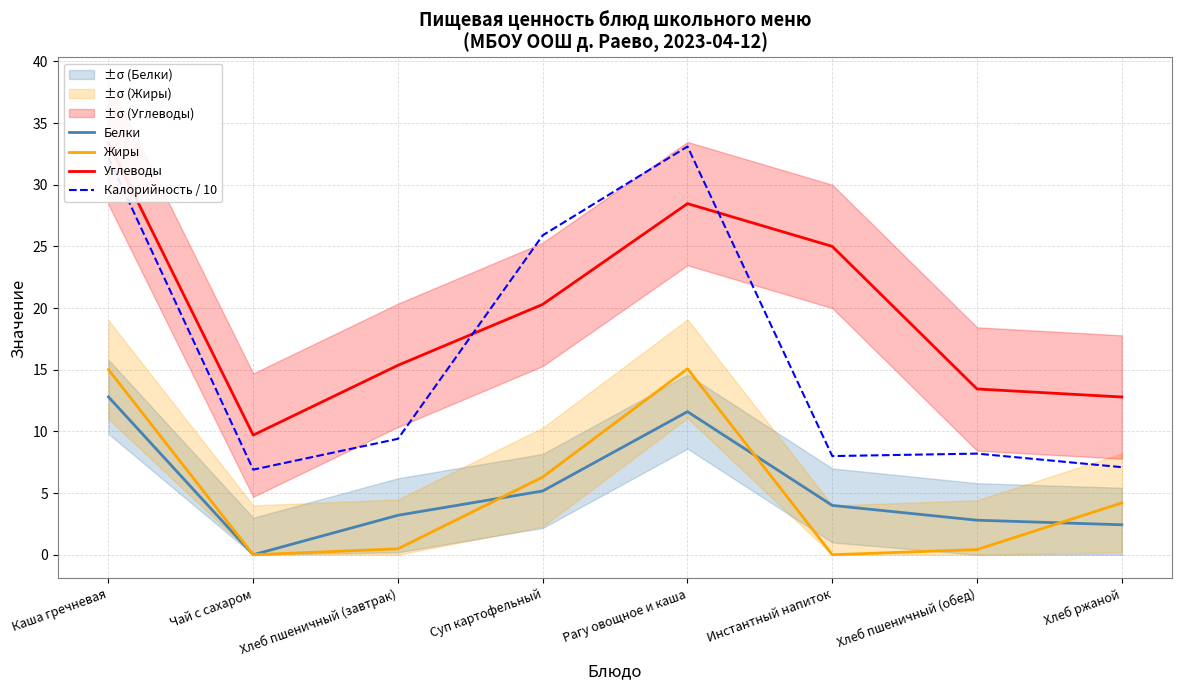

How many data points in Углеводы are above 20?

4